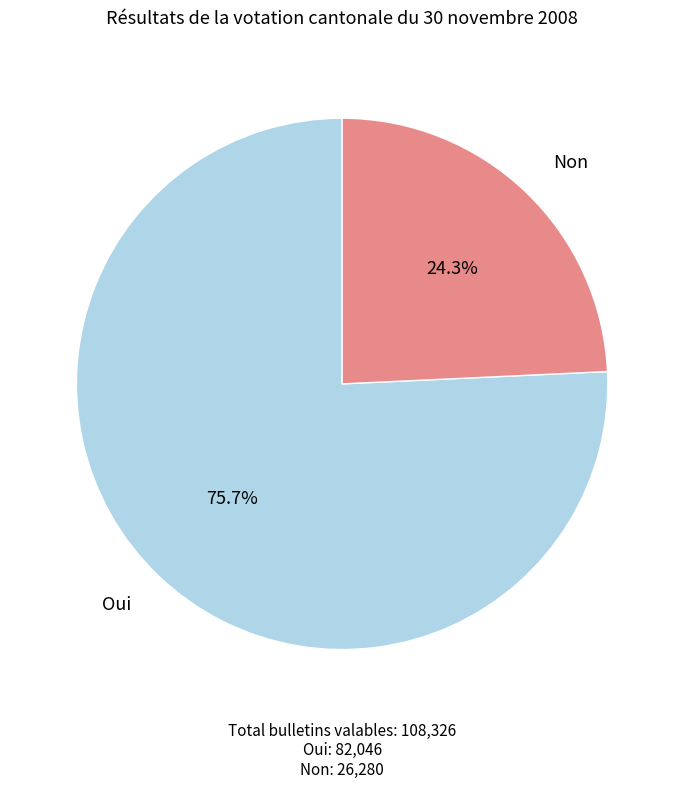

True or false: Non accounts for 36% of the total.

False